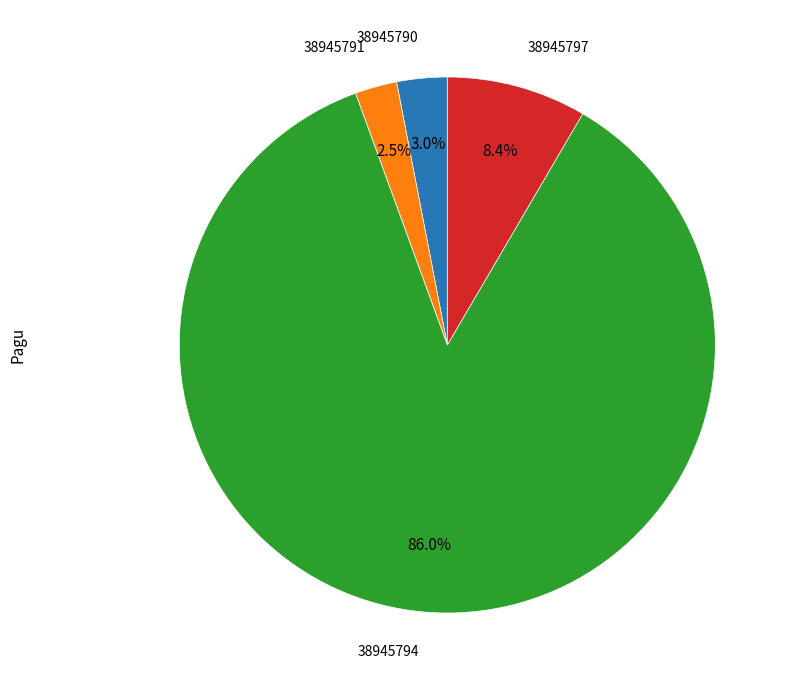

How many slices are in this pie chart?

4